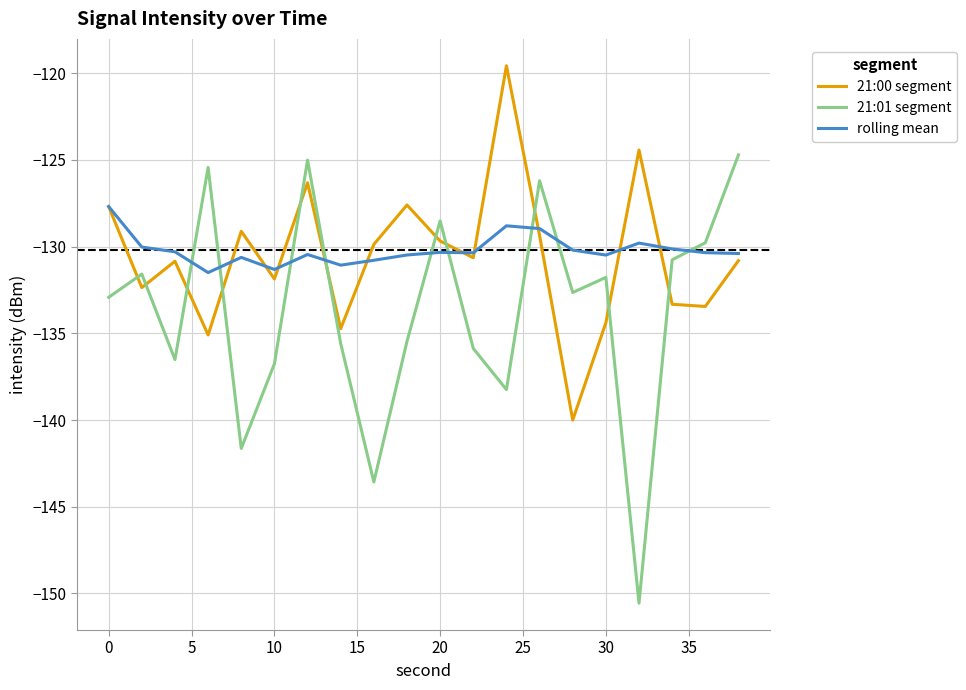

What is the minimum value for rolling mean?

-131.5